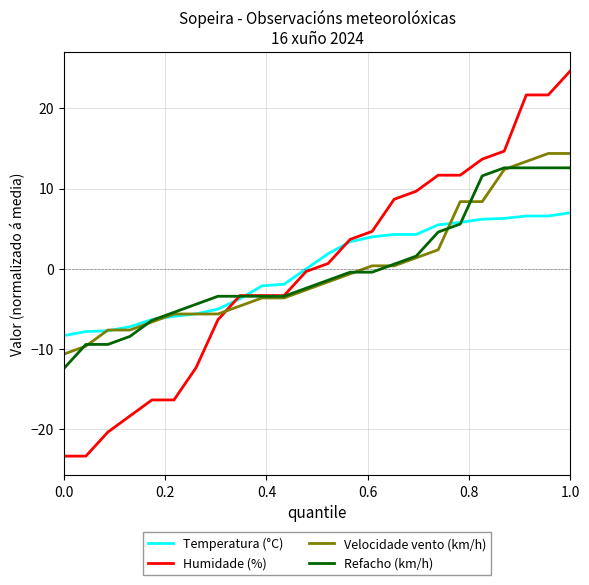

What is the minimum value for Refacho (km/h)?

-12.4